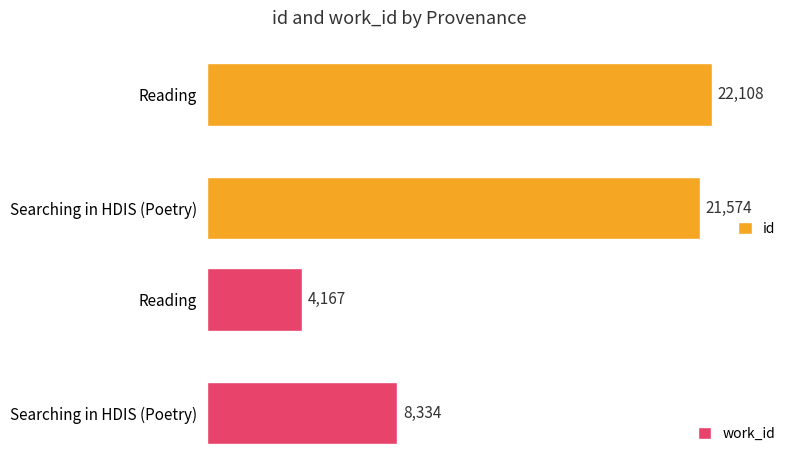

Rank the categories by work_id value from lowest to highest.

Reading, Searching in HDIS (Poetry)